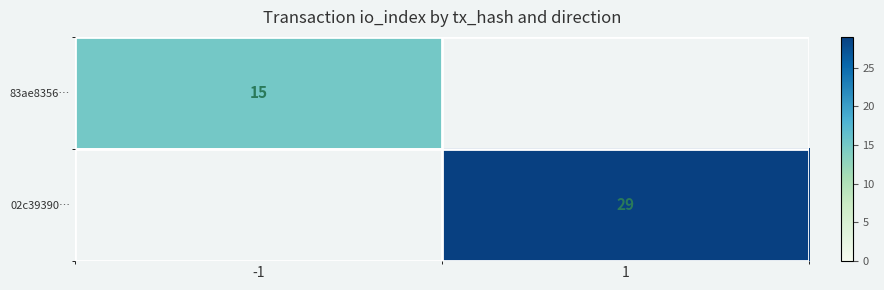

True or false: 02c39390… has a value of 29 at 1.

True